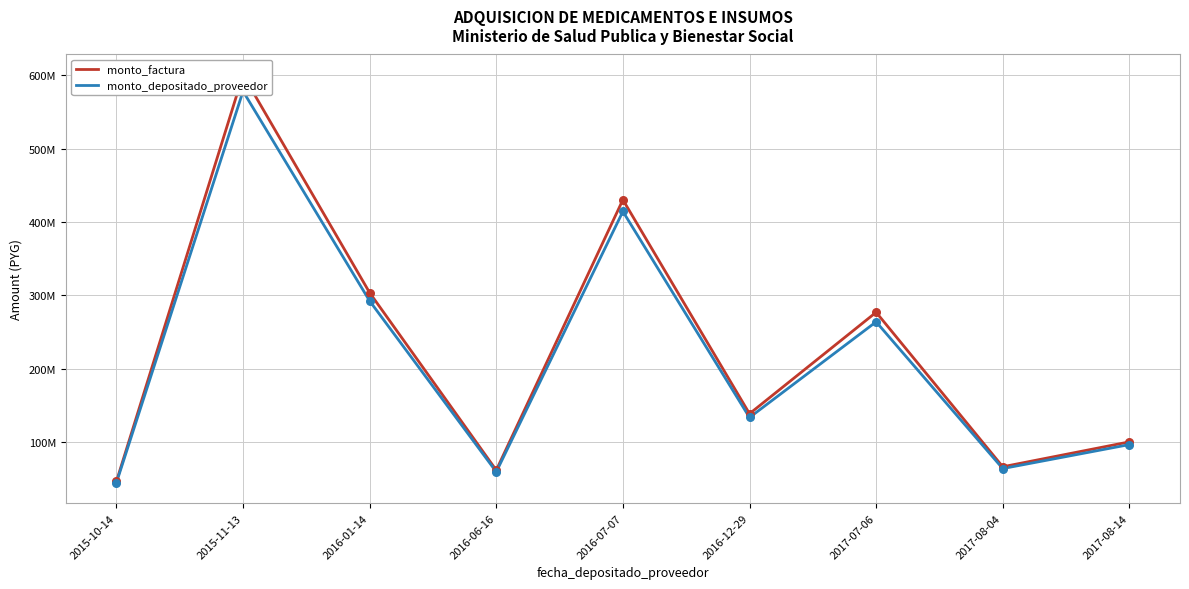

What is the total value across all series at 2015-11-13?

1178768087